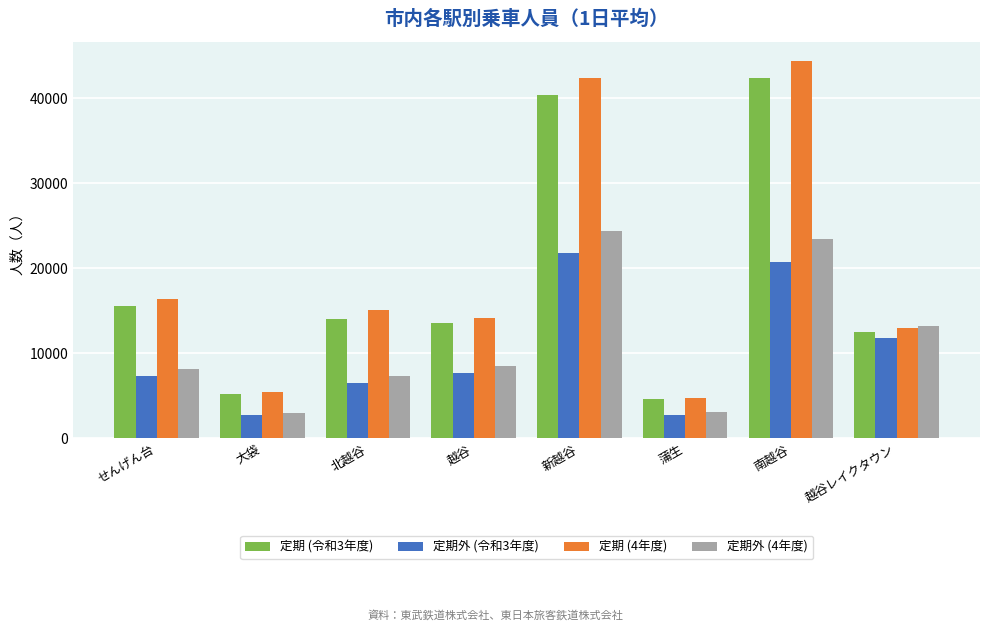

What is the maximum value for 定期 (4年度)?

44374